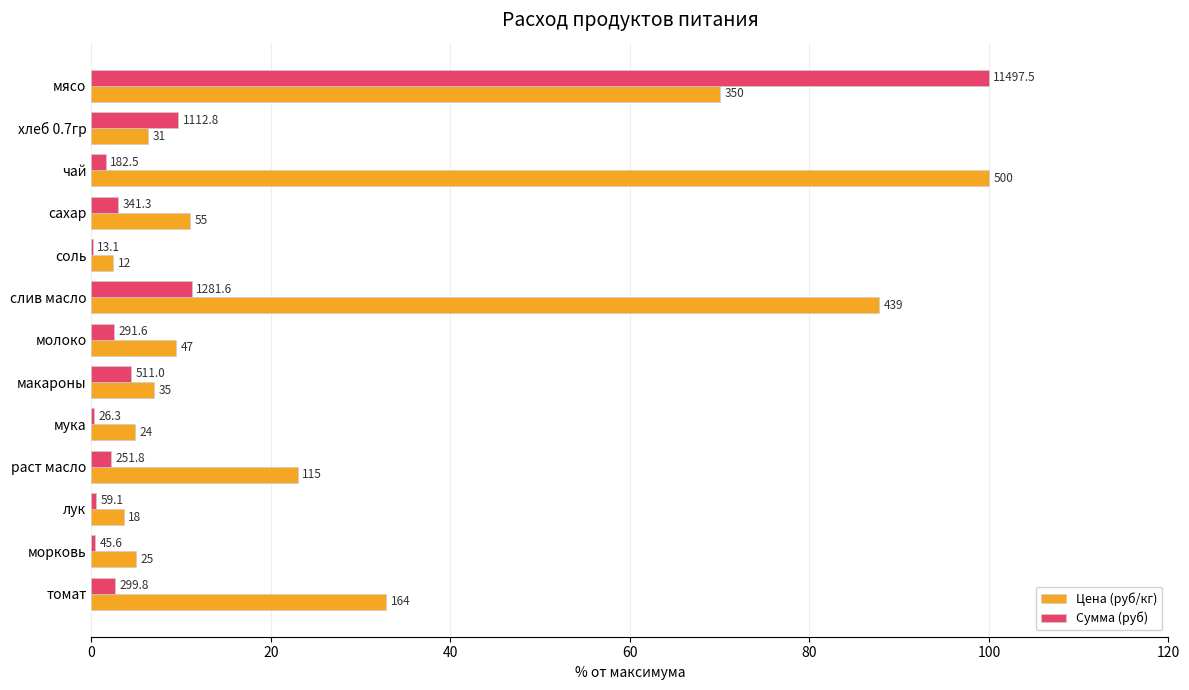

What are all the series names shown in the legend?

Цена (руб/кг), Сумма (руб)